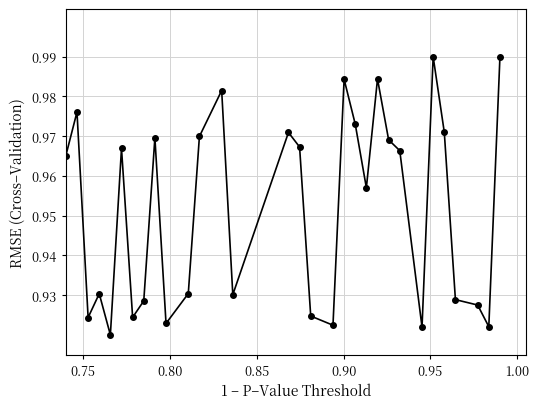

How many points are higher than both their immediate neighbors (excluding endpoints)?

9